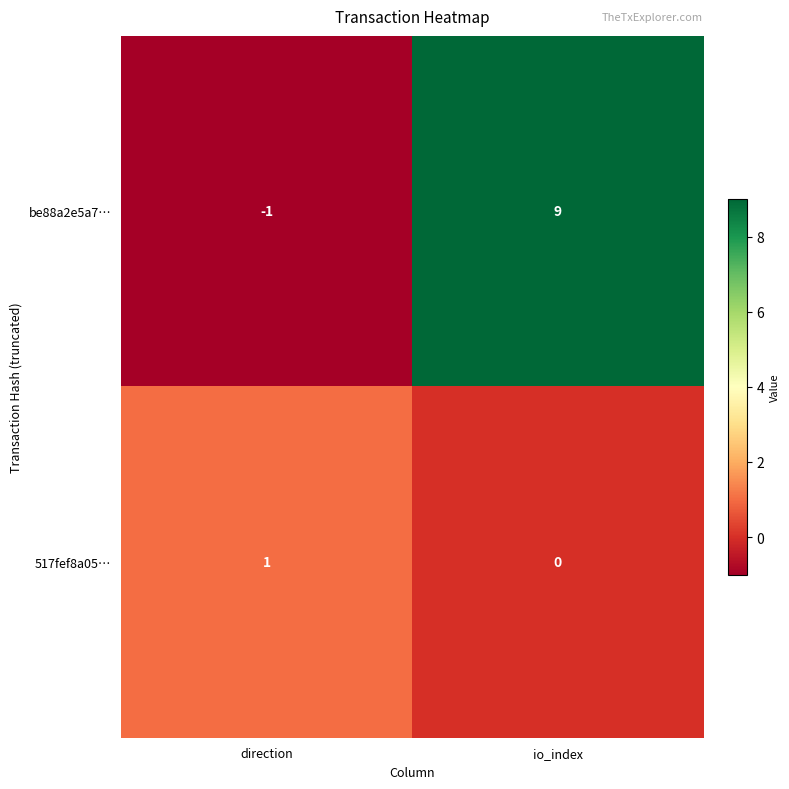

Reading left to right, list all the values displayed in this chart.

be88a2e5a7…: -1	9
517fef8a05…: 1	0